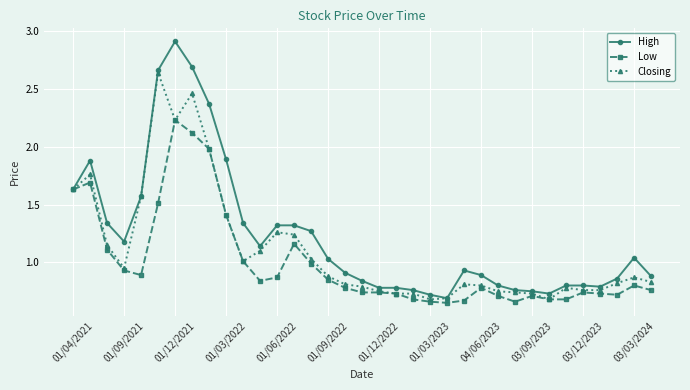

At how many categories does at least one series exceed 1?

17